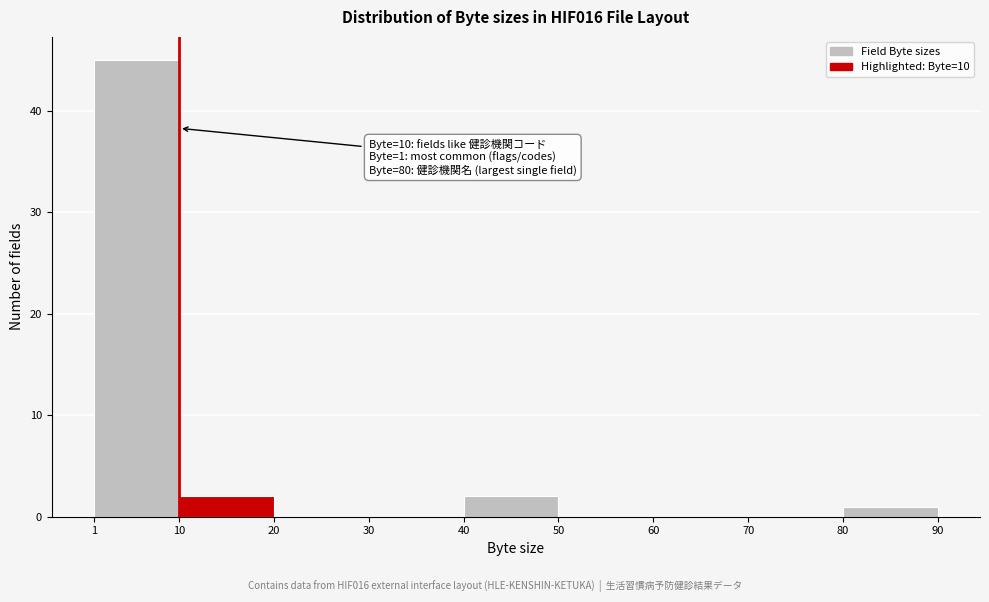

Over which range of the x-axis is the bar tallest?

1 to 10